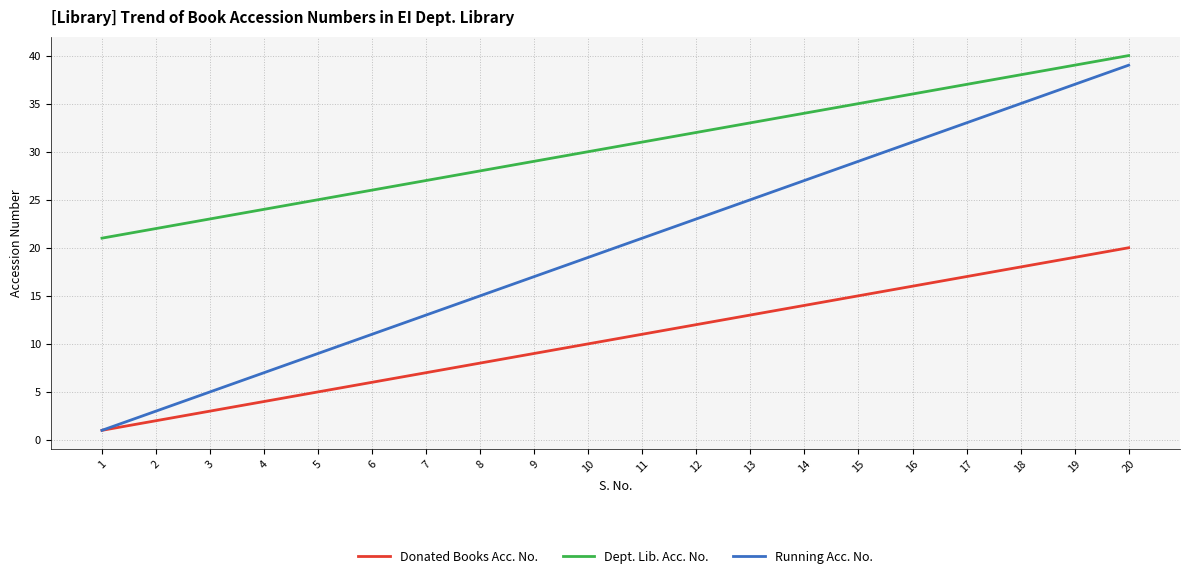

What is the difference between the Donated Books Acc. No. values at 15 and 6?

9